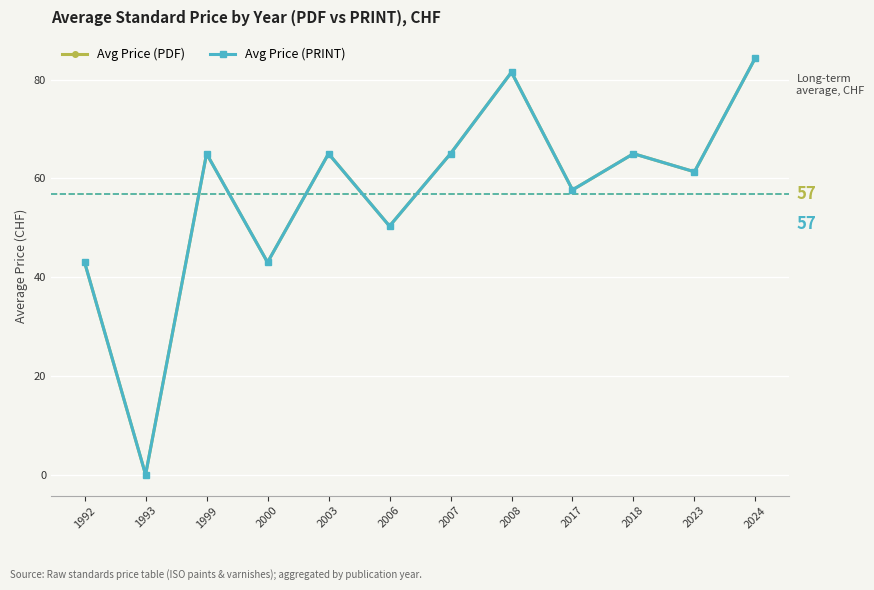

At which category does the chart reach its peak across all series?

2024